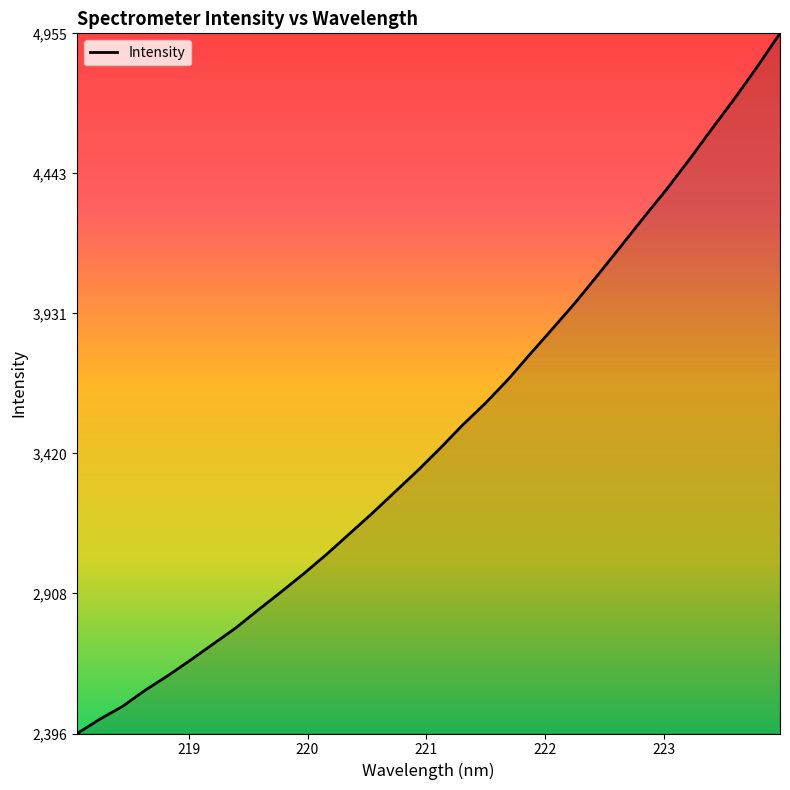

What is the average value?

3495.6